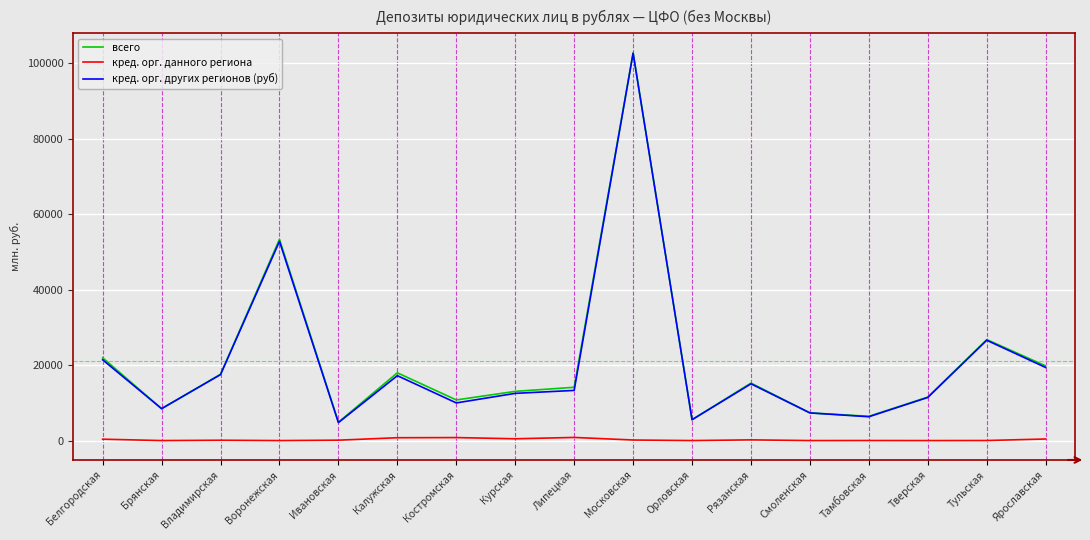

Which category has the highest value in the кред. орг. других регионов (руб) series?

Московская